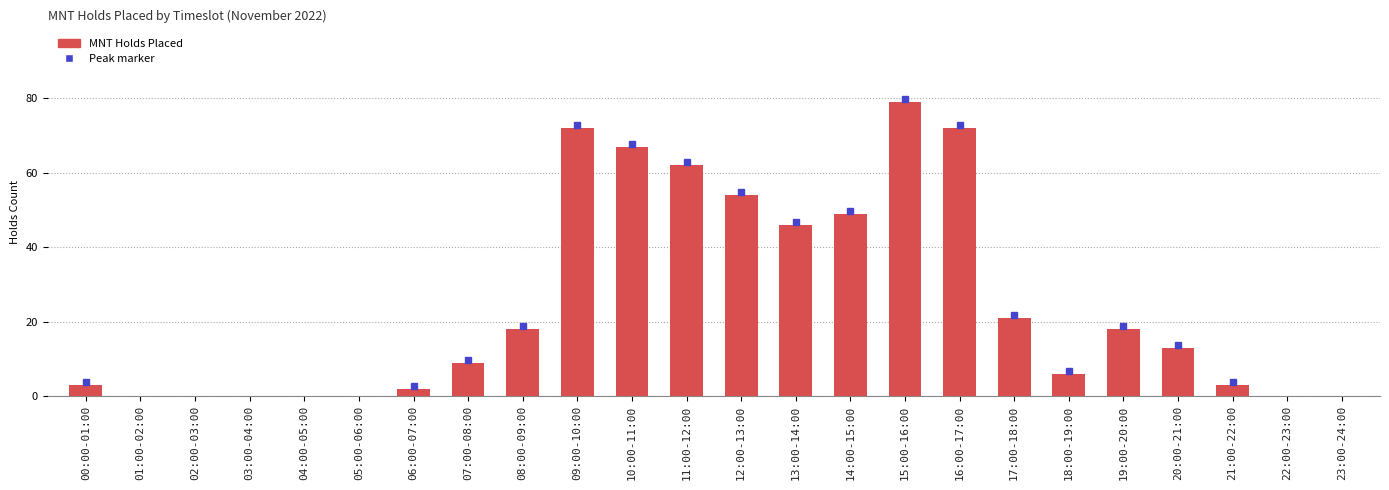

Reading right to left, extract all data points from this chart.

0	0	3	13	18	6	21	72	79	49	46	54	62	67	72	18	9	2	0	0	0	0	0	3